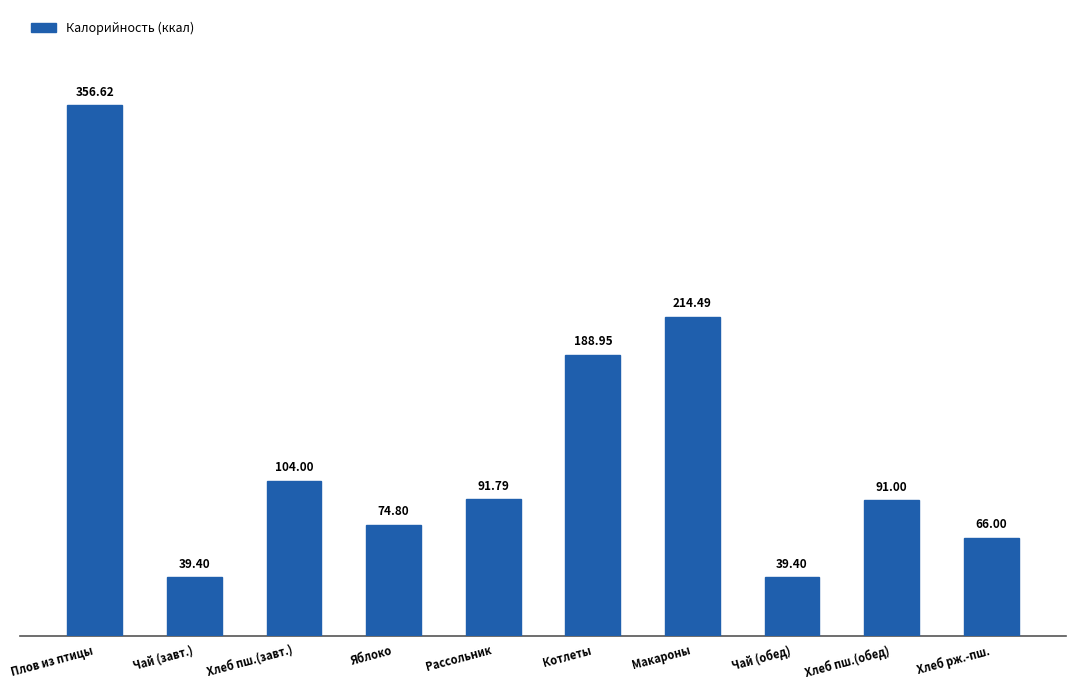

At which label is the value closest to 198?

Котлеты